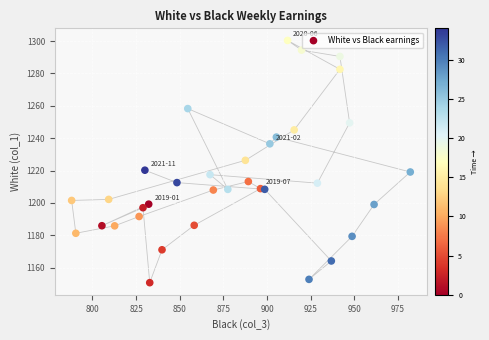

What is the range of Y values (max minus min)?

149.7